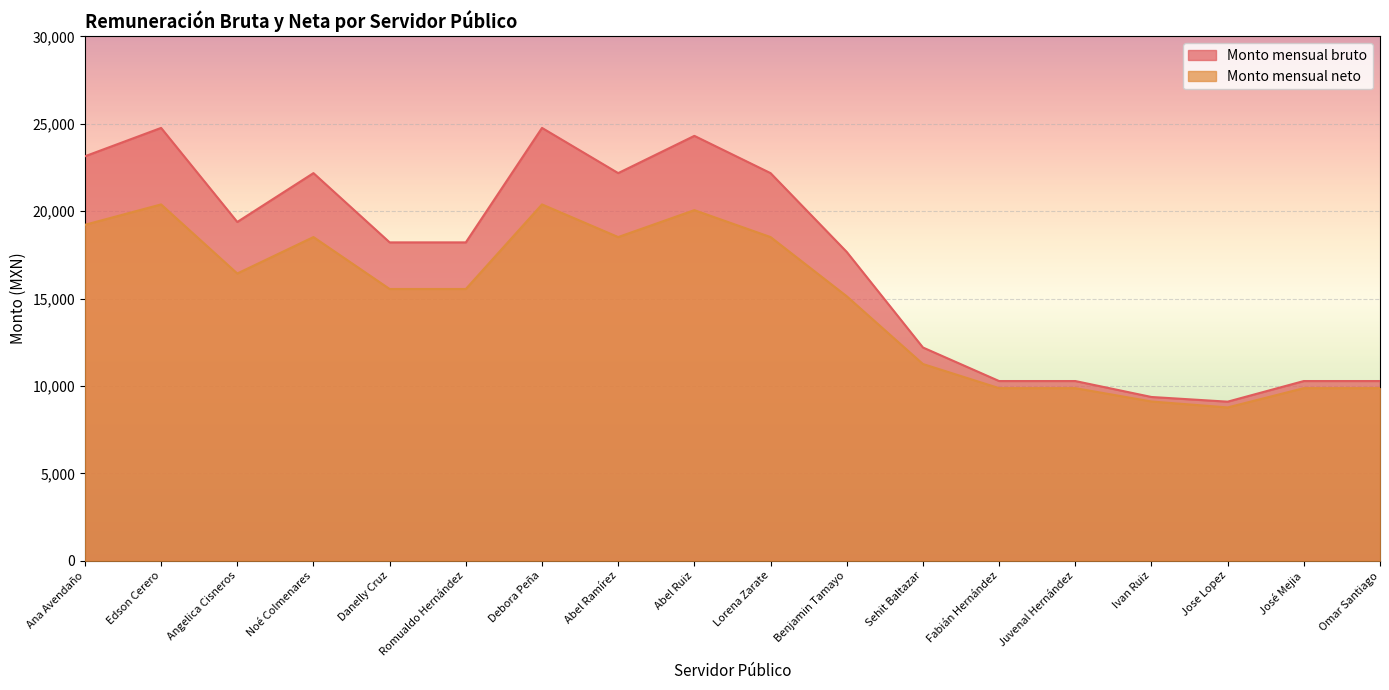

The value of Monto mensual neto at Juvenal Hernández is 9873. True or false?

True